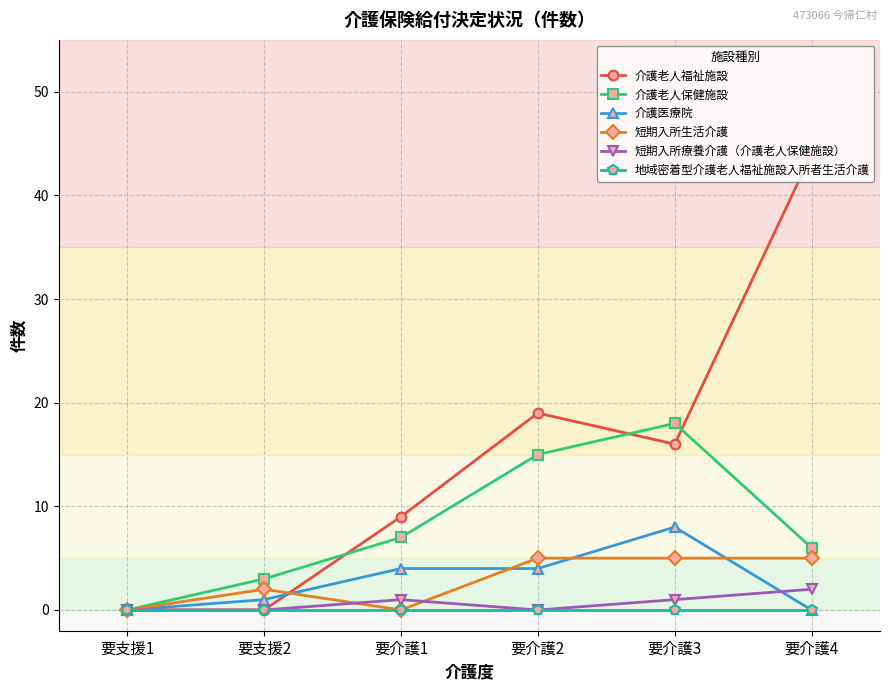

Is it true that 介護老人福祉施設 equals 9 at 要介護2?

False